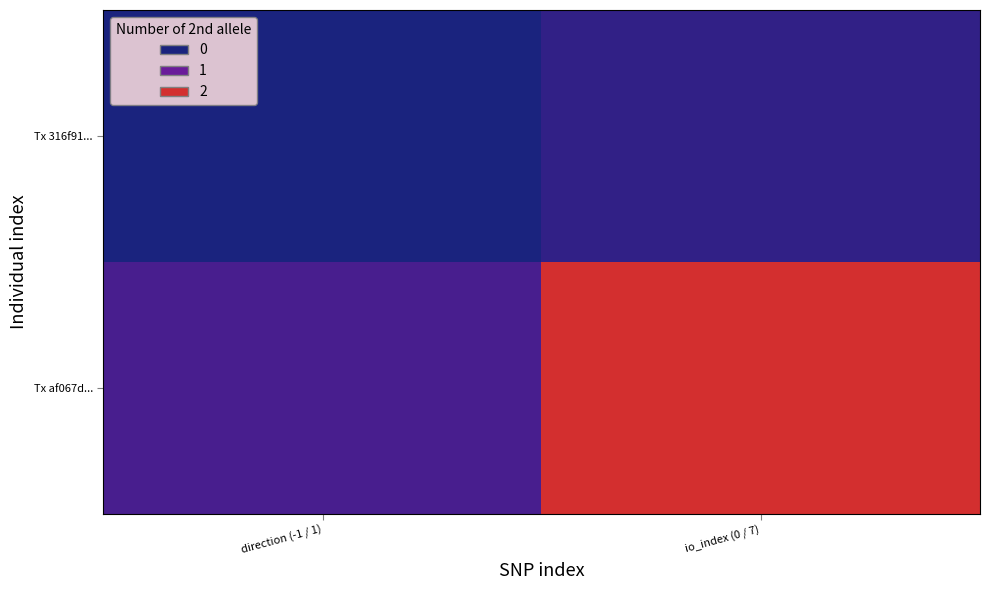

How many categories are shown in the chart?

2